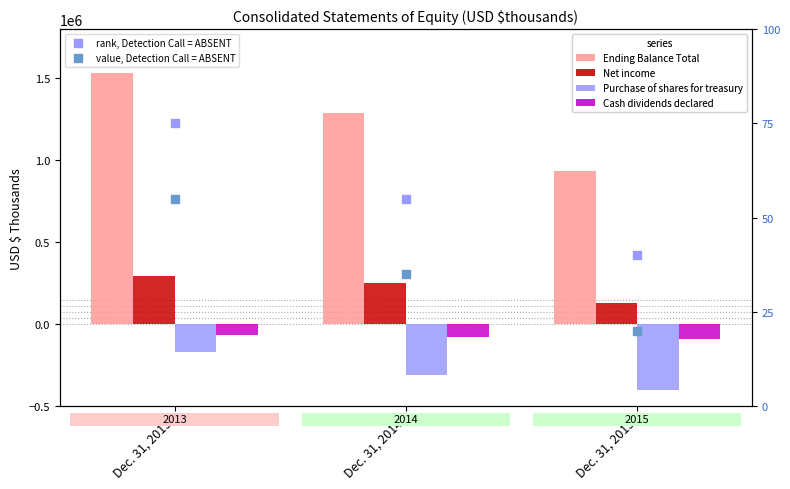

Which series has the widest spread of Y values?

Ending Balance Total